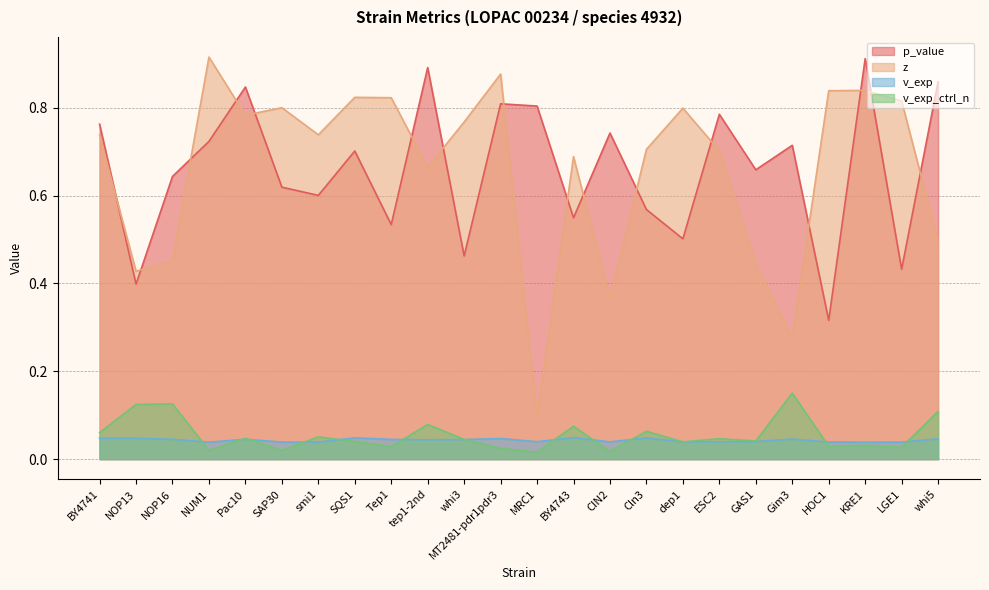

True or false: v_exp_ctrl_n and p_value cross at least once.

False